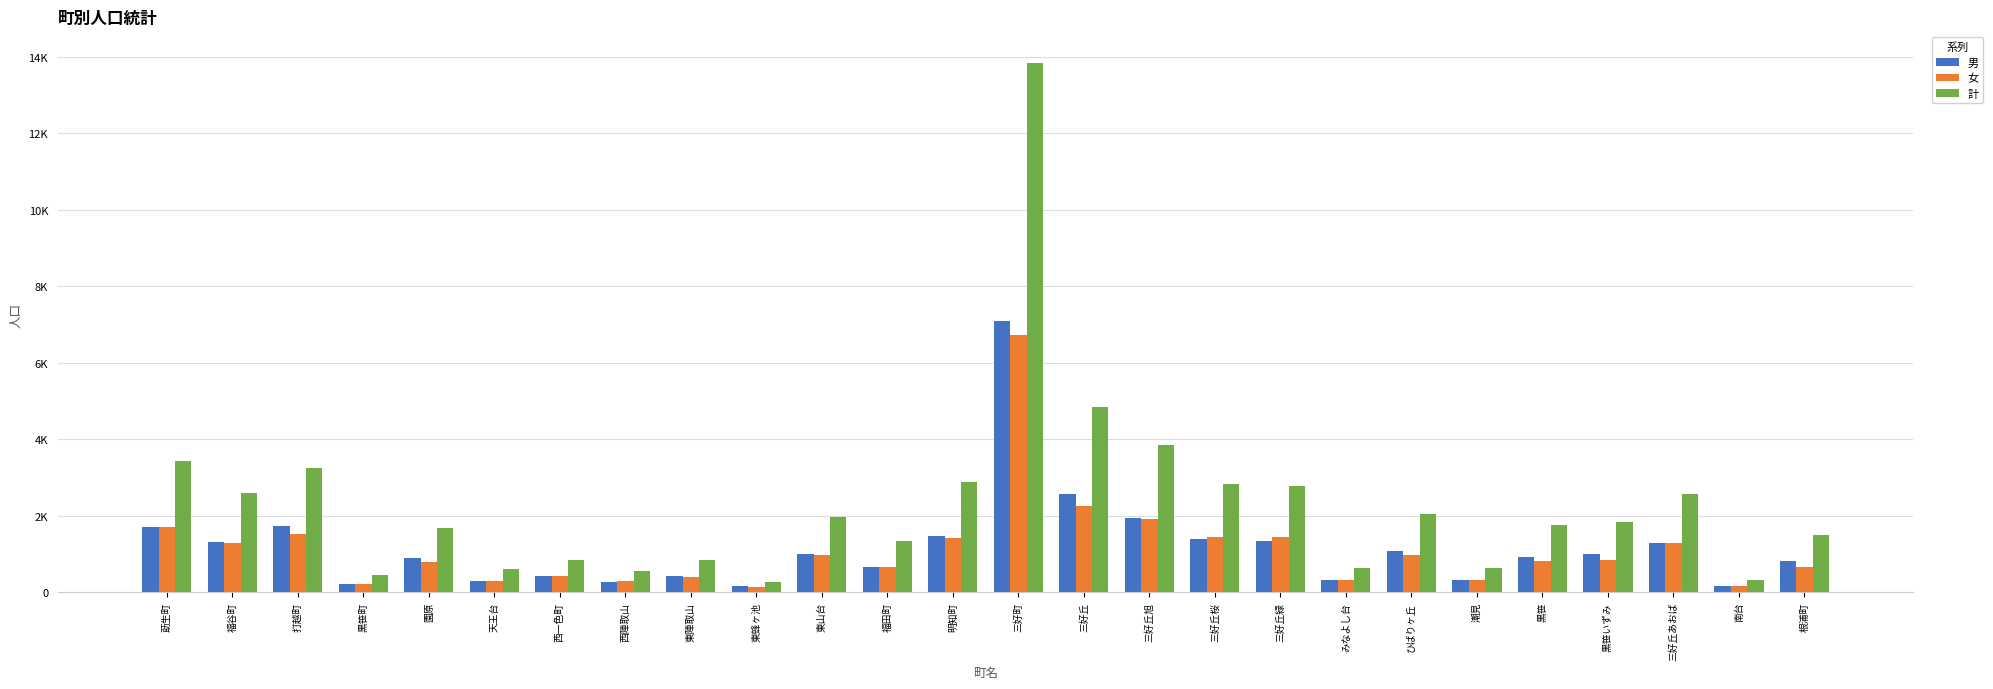

What is the value of the 女 bar at the 19th from the left?

307